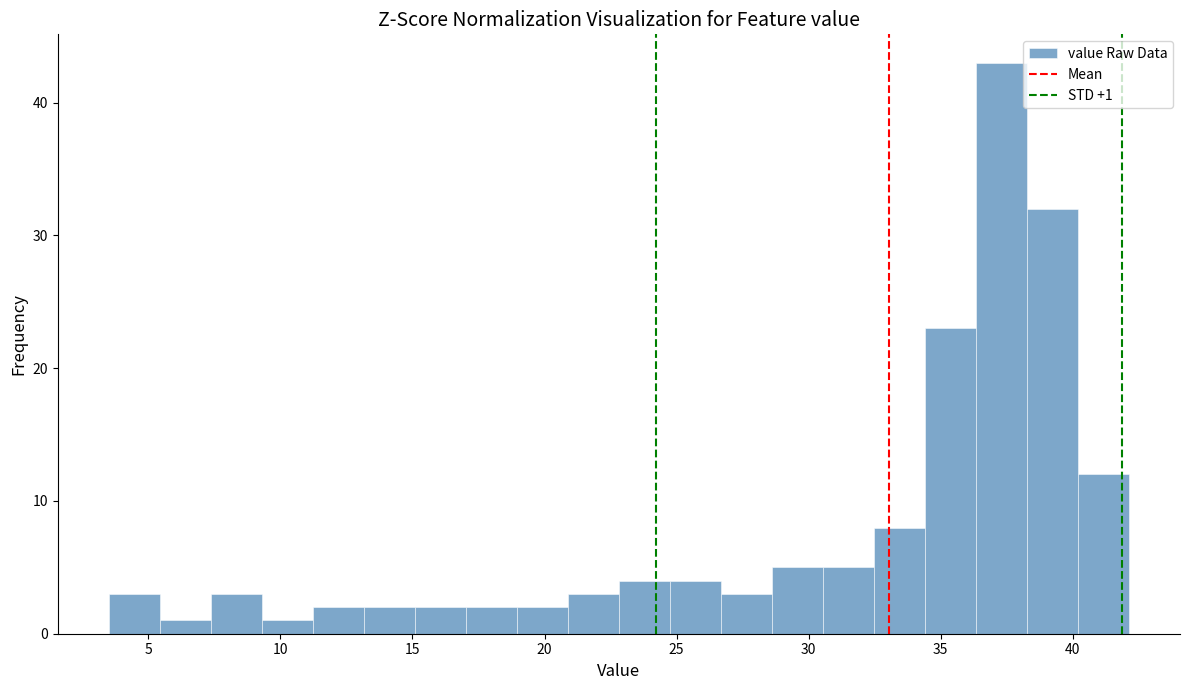

Around what value on the x-axis is the tallest bar? Give the approximate position of its centre, as read against the axis.

37.5